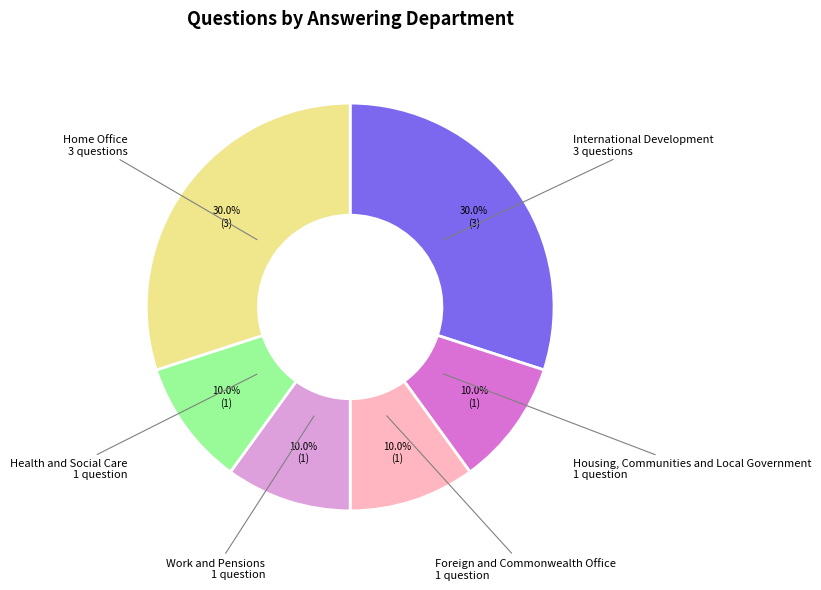

To the nearest percent, what percentage of the pie is Foreign and Commonwealth Office?

10%